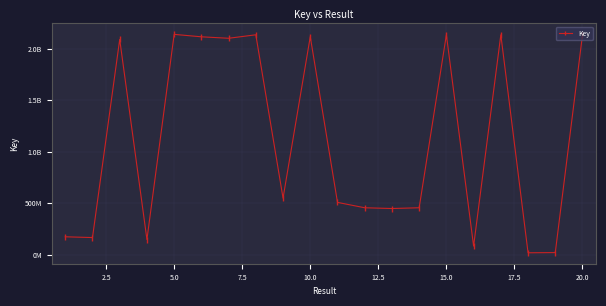

What is the difference between the second highest and minimum values?

2120723840